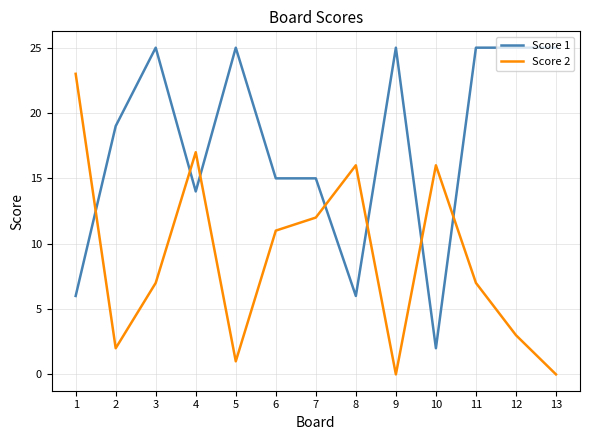

Reading left to right, list all the values displayed in this chart.

Score 1: 1=6	2=19	3=25	4=14	5=25	6=15	7=15	8=6	9=25	10=2	11=25	12=25	13=25
Score 2: 1=23	2=2	3=7	4=17	5=1	6=11	7=12	8=16	9=0	10=16	11=7	12=3	13=0